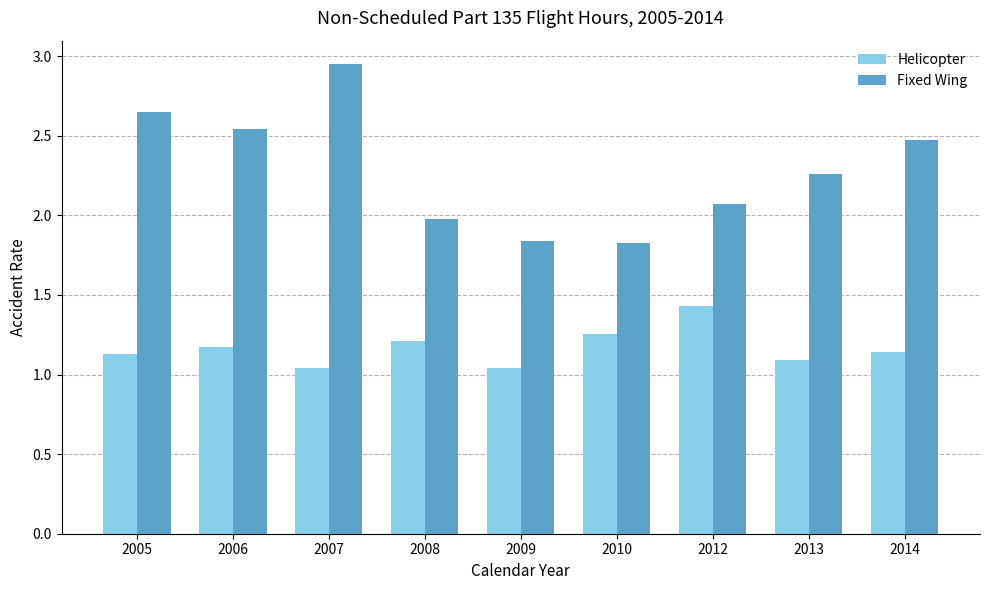

Is it true that Fixed Wing equals 2.5 at 2014?

True